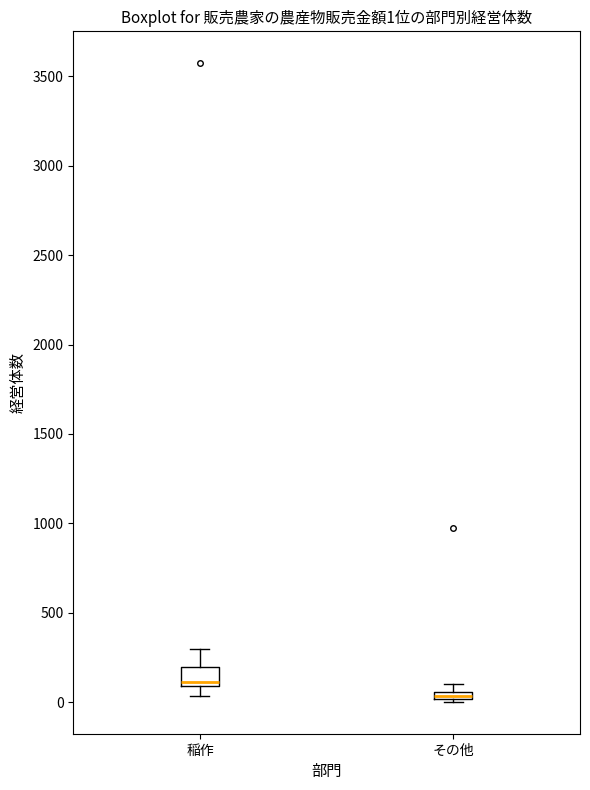

Comparing the boxes themselves (not the whiskers), which one is the tallest?

稲作